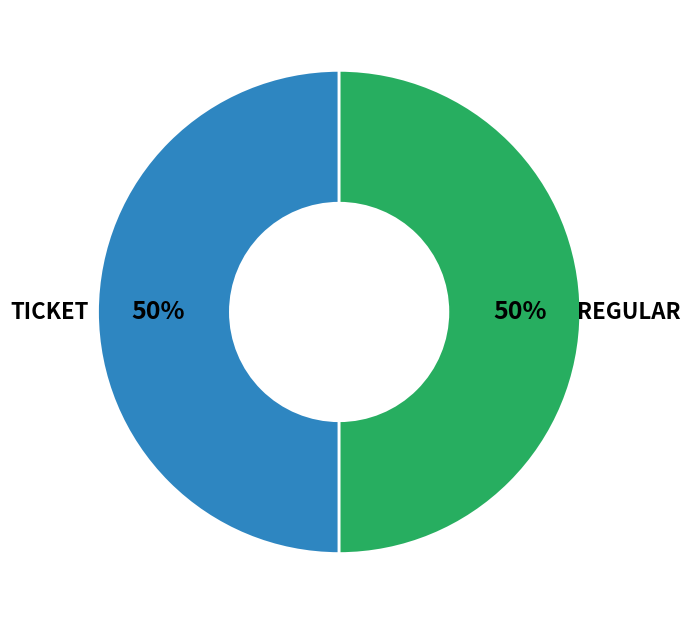

To the nearest percent, what is the average slice percentage?

50%